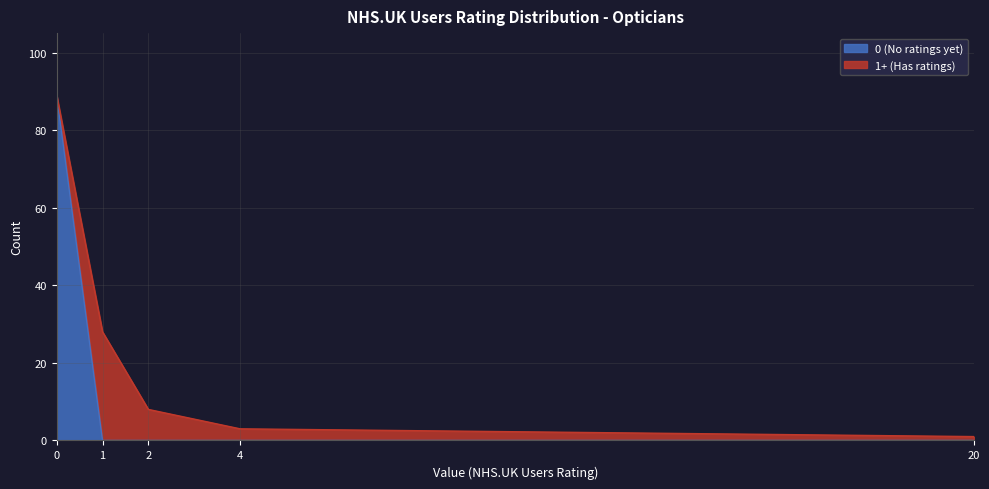

True or false: 1-star (1 rating) has a value of -16 at Banding 4.

False